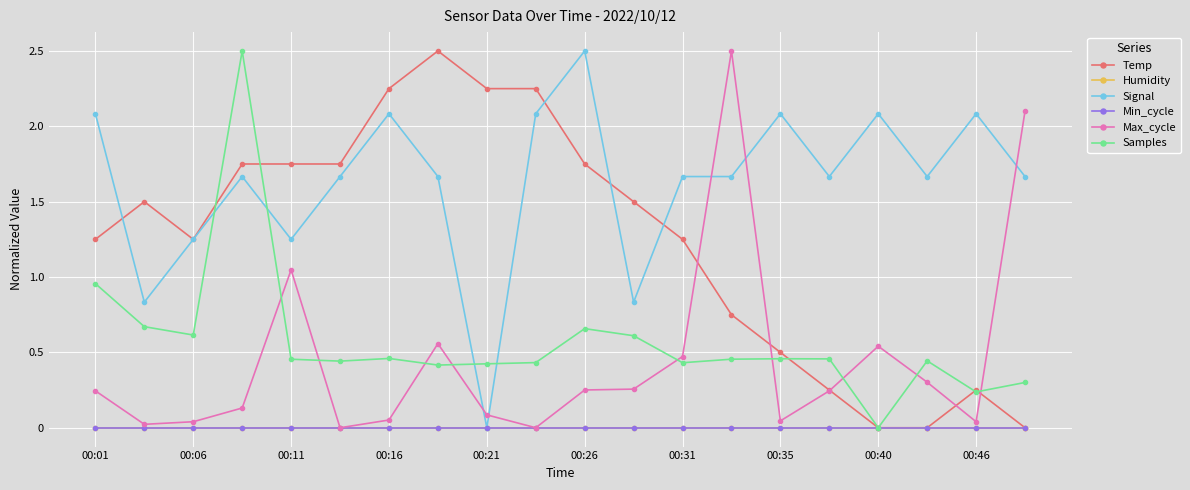

True or false: Min_cycle and Samples intersect in this chart.

False